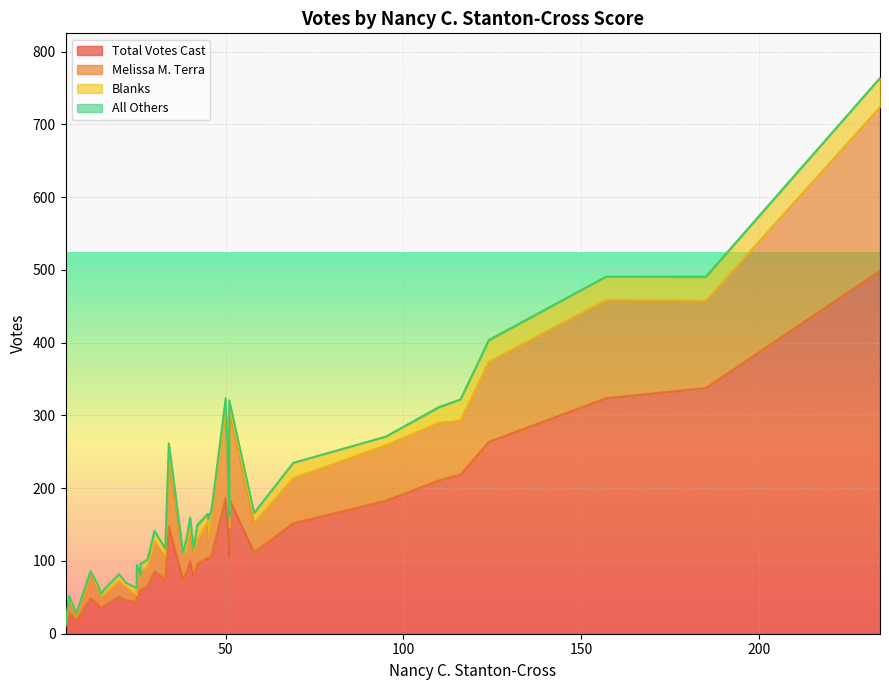

True or false: Total Votes Cast and Blanks intersect in this chart.

False